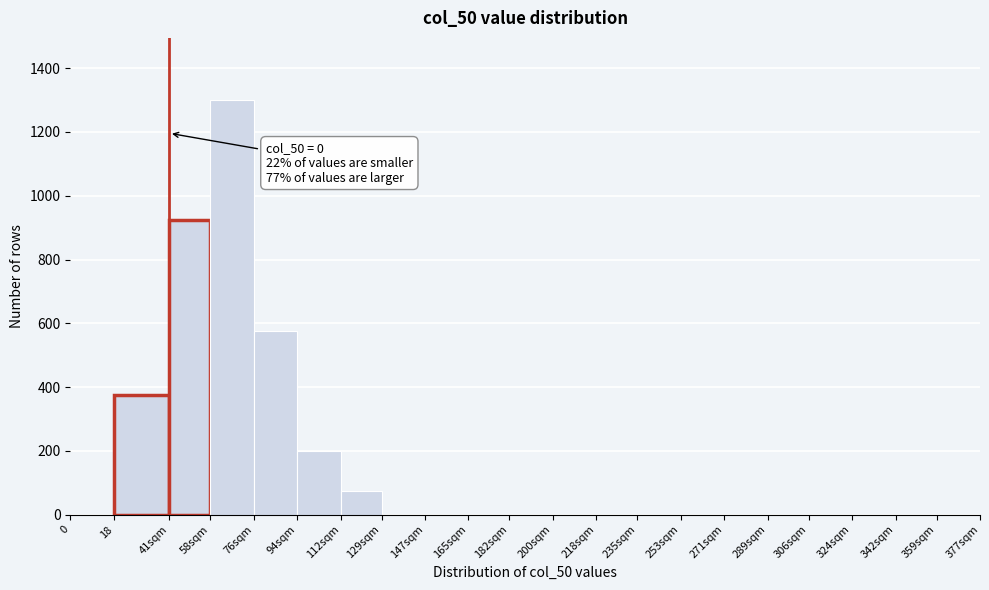

Reading right to left, extract all data points from this chart.

359sqm=0	342sqm=0	324sqm=0	306sqm=0	289sqm=0	271sqm=0	253sqm=0	235sqm=0	218sqm=0	200sqm=0	182sqm=0	165sqm=0	147sqm=0	129sqm=0	112sqm=75	94sqm=200	76sqm=575	58sqm=1300	41sqm=925	18=375	0=0